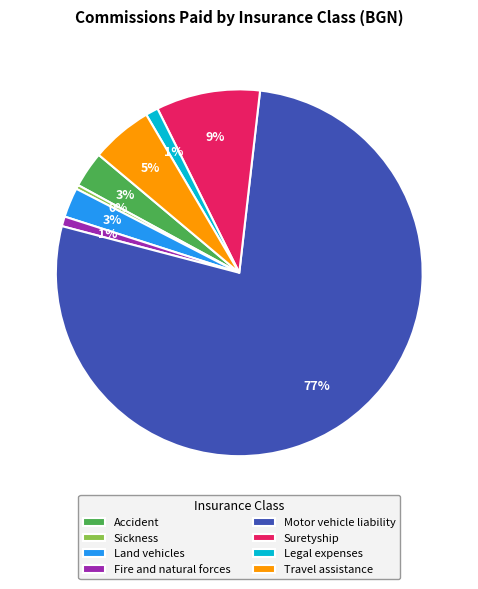

To the nearest percent, what is the average slice percentage?

12%